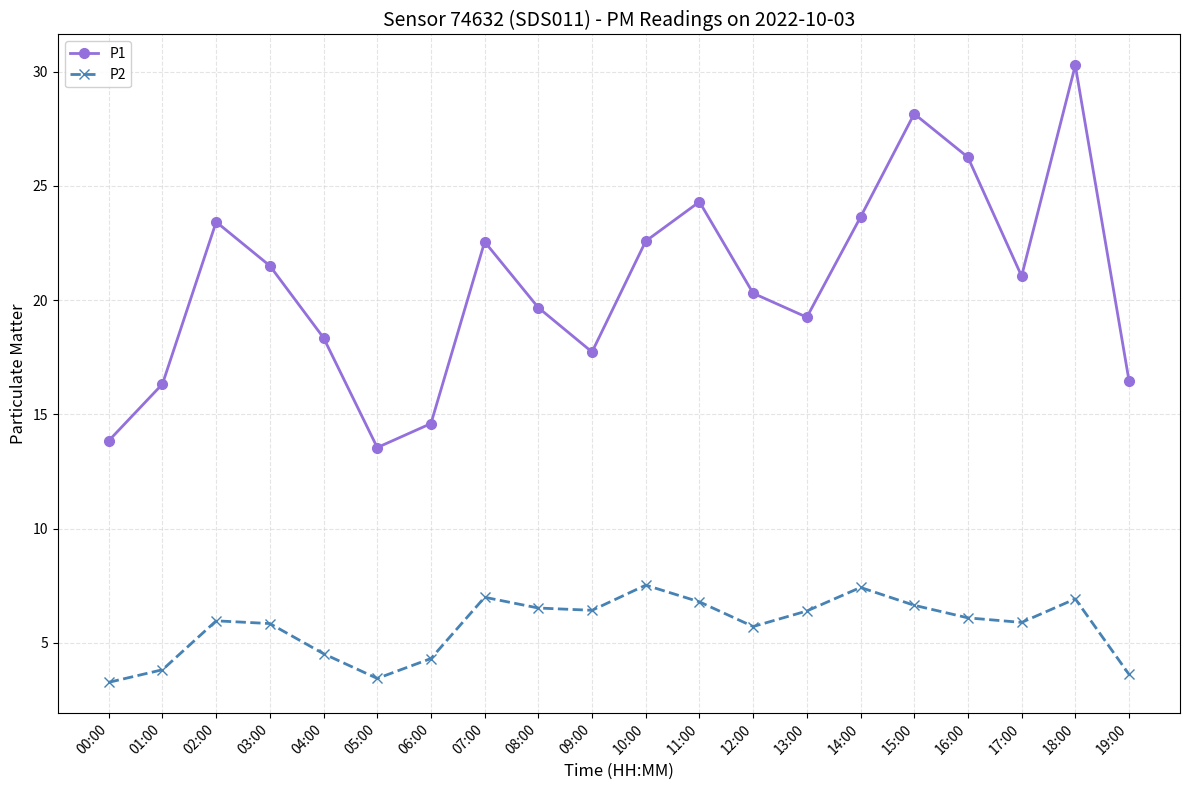

What is the label of the 10th point from the left?

09:00